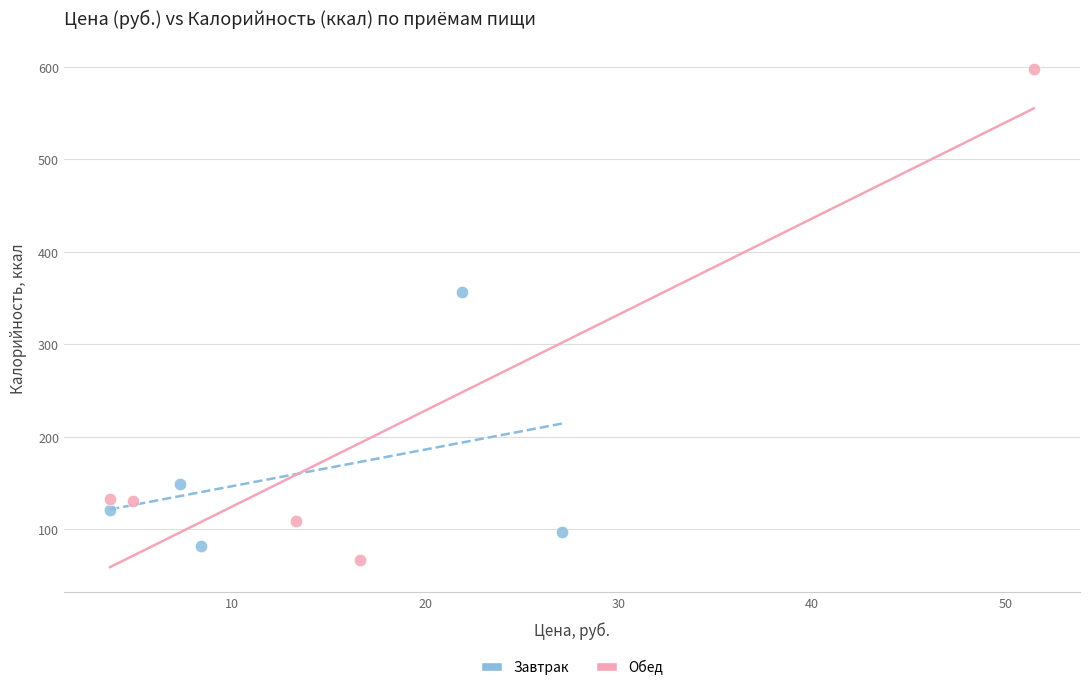

Which series reaches the maximum Y coordinate?

Обед